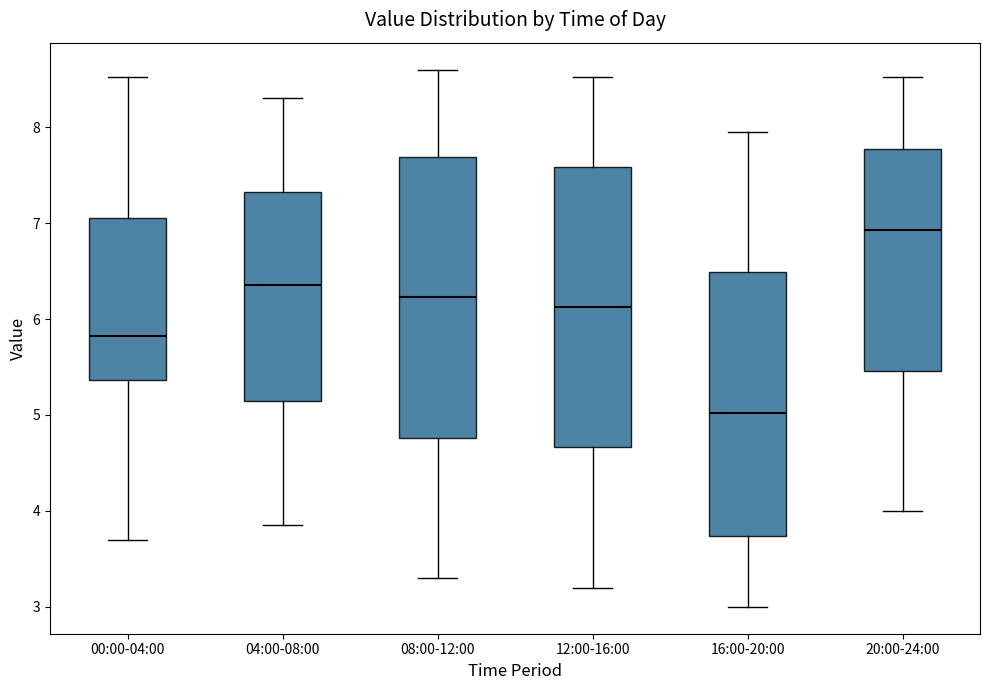

Reading left to right, transcribe this box plot: for each box, give where its median line is, the range the box spans, and where its two whiskers end, as read against the y-axis. The values are not printed on the chart, so give them approximately, as read against the axis.

00:00-04:00: median 5.8, box 5.4 to 7.1, whiskers 3.7 to 8.5
04:00-08:00: median 6.4, box 5.2 to 7.3, whiskers 3.9 to 8.3
08:00-12:00: median 6.2, box 4.8 to 7.7, whiskers 3.3 to 8.6
12:00-16:00: median 6.1, box 4.7 to 7.6, whiskers 3.2 to 8.5
16:00-20:00: median 5.0, box 3.7 to 6.5, whiskers 3.0 to 8.0
20:00-24:00: median 6.9, box 5.5 to 7.8, whiskers 4.0 to 8.5